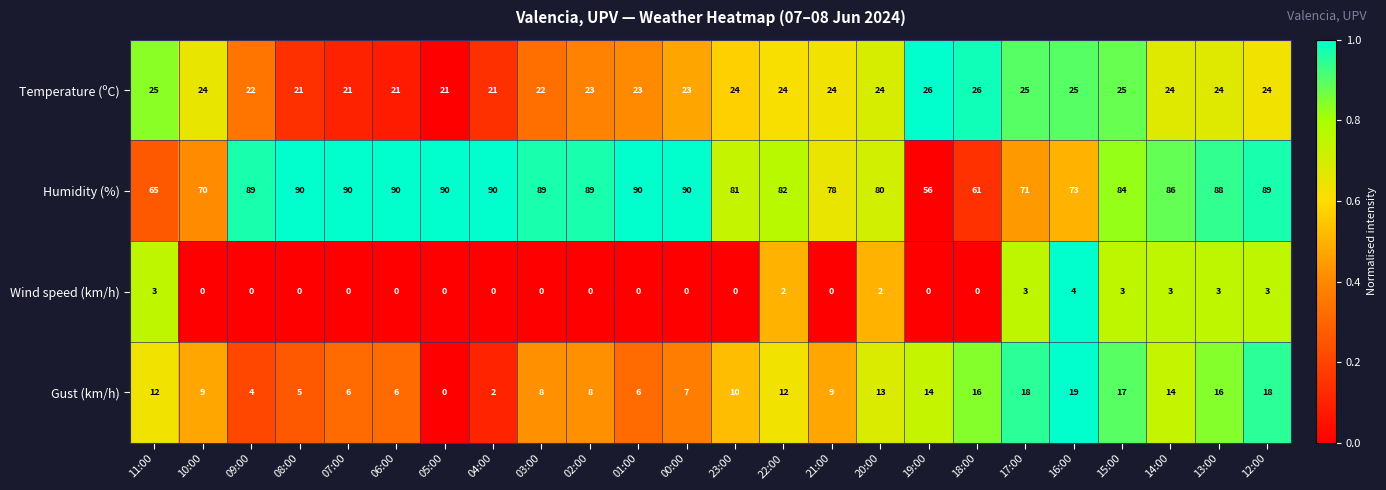

What is the sum of all Gust (km/h) values?

249